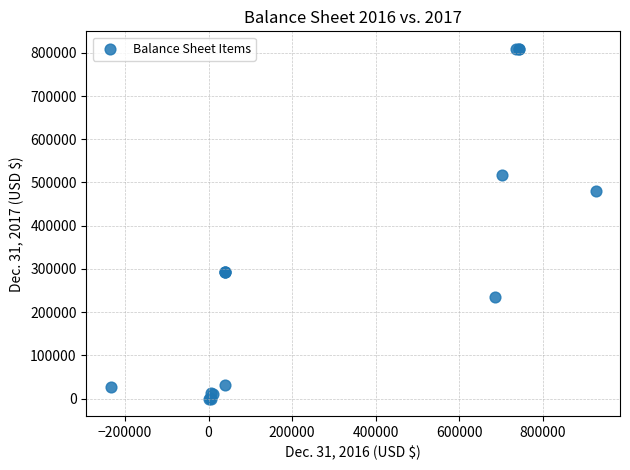

What Y value in the scatter plot is closest to 404635?

479848